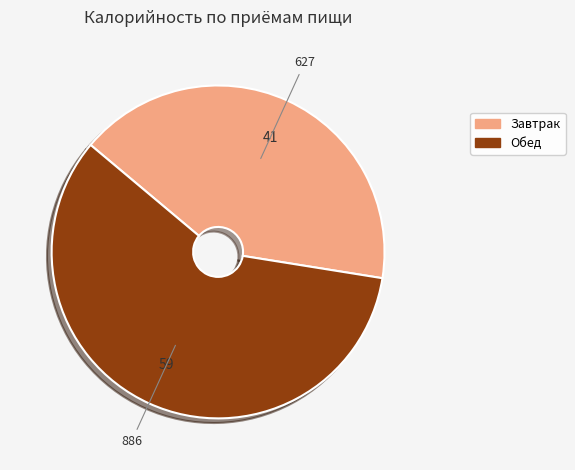

The Завтрак slice represents 48% of the pie. True or false?

False